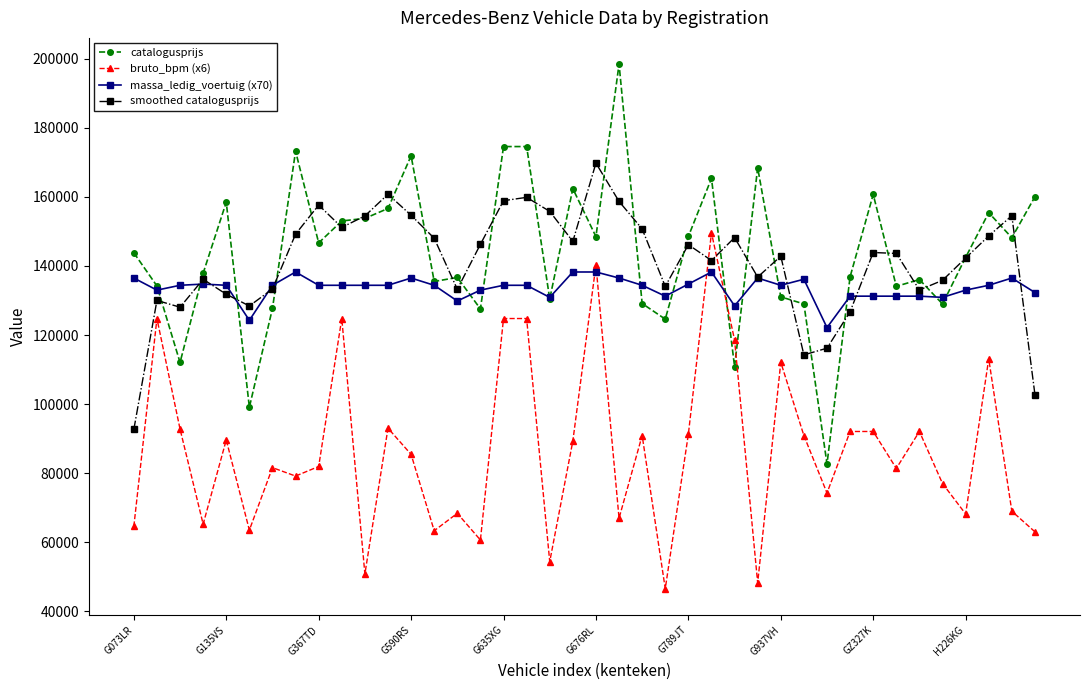

True or false: bruto_bpm (x6) and smoothed catalogusprijs intersect in this chart.

True